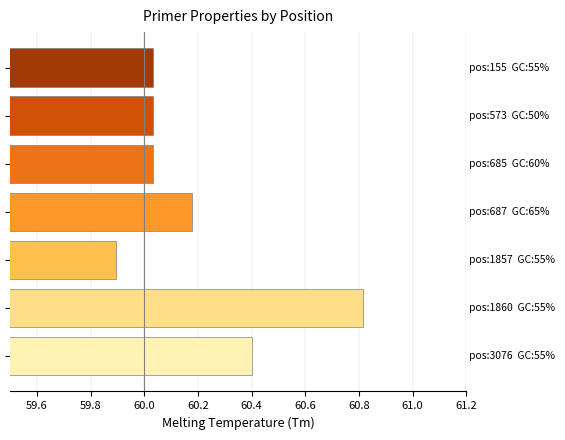

What is the difference between the maximum and minimum values?

0.9